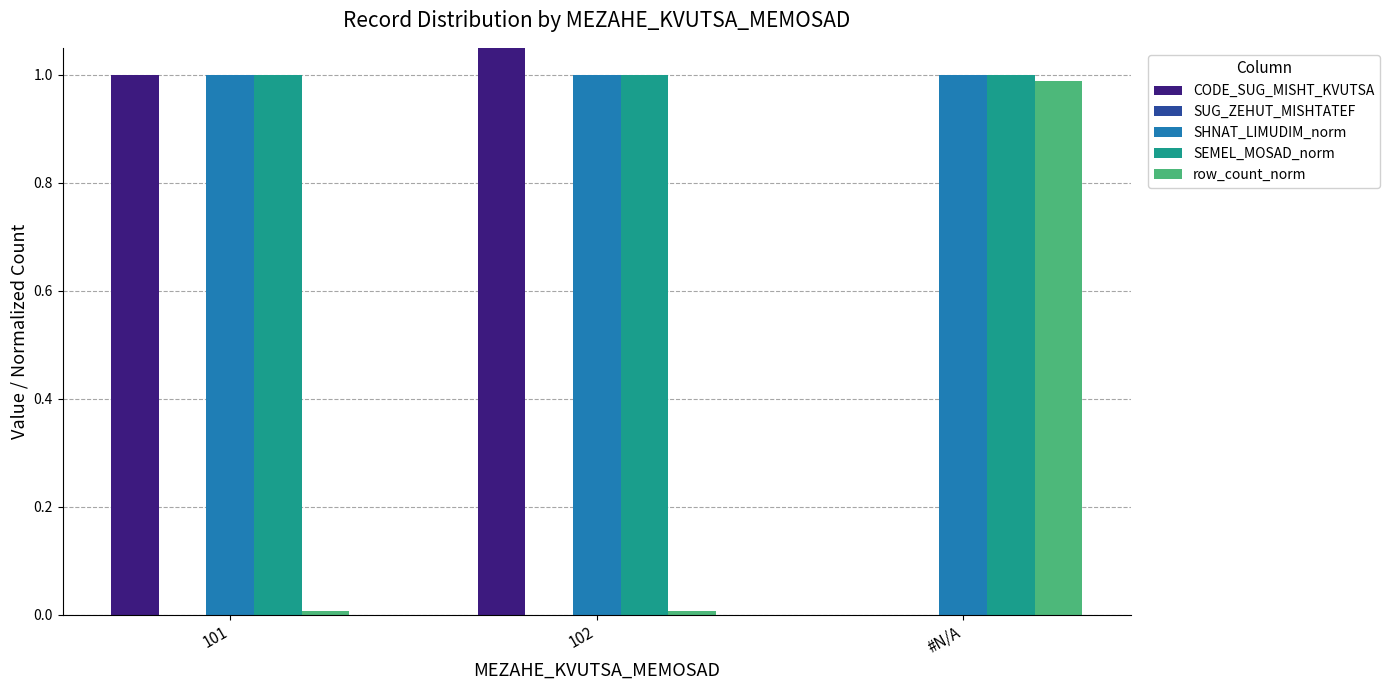

Reading right to left, extract all data points from this chart.

CODE_SUG_MISHT_KVUTSA: 0.0	2.0	1.0
SUG_ZEHUT_MISHTATEF: 0.0	0.0	0.0
SHNAT_LIMUDIM_norm: 1.0	1.0	1.0
SEMEL_MOSAD_norm: 1.0	1.0	1.0
row_count_norm: 1.0	0.0	0.0